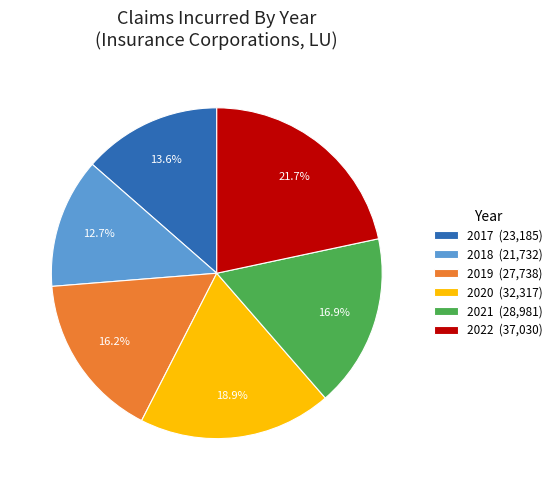

To the nearest percent, what is the average slice percentage?

17%